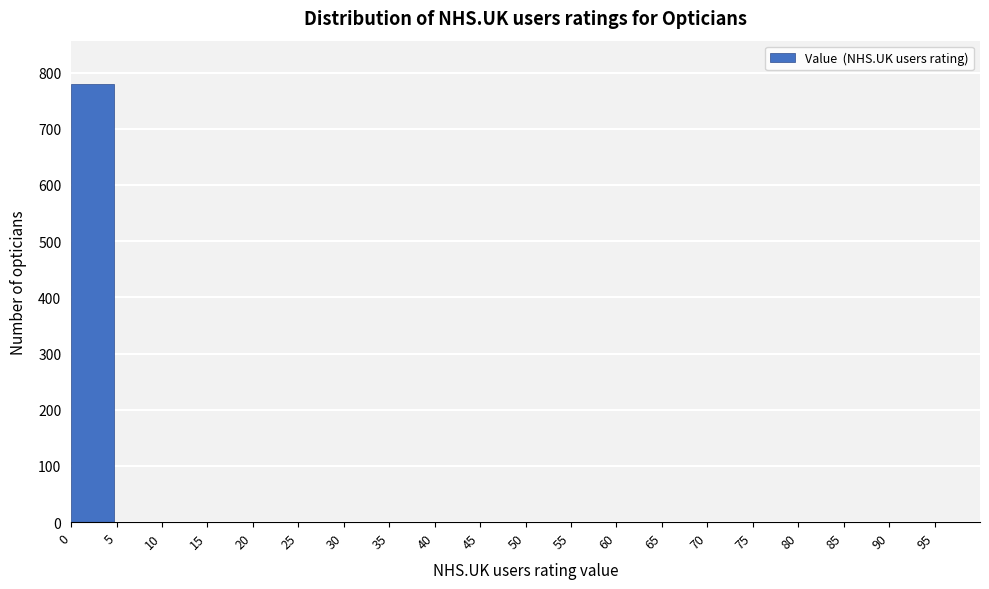

Reading left to right, list every bar in this chart as the range it spans on the x-axis followed by its height. The values are not printed on the chart, so give them approximately, as read against the axis.

0 to 5: 780
5 to 10: 0
10 to 15: 0
15 to 20: 0
20 to 25: 0
25 to 30: 0
30 to 35: 0
35 to 40: 0
40 to 45: 0
45 to 50: 0
50 to 55: 0
55 to 60: 0
60 to 65: 0
65 to 70: 0
70 to 75: 0
75 to 80: 0
80 to 85: 0
85 to 90: 0
90 to 95: 0
95 to 100: 0